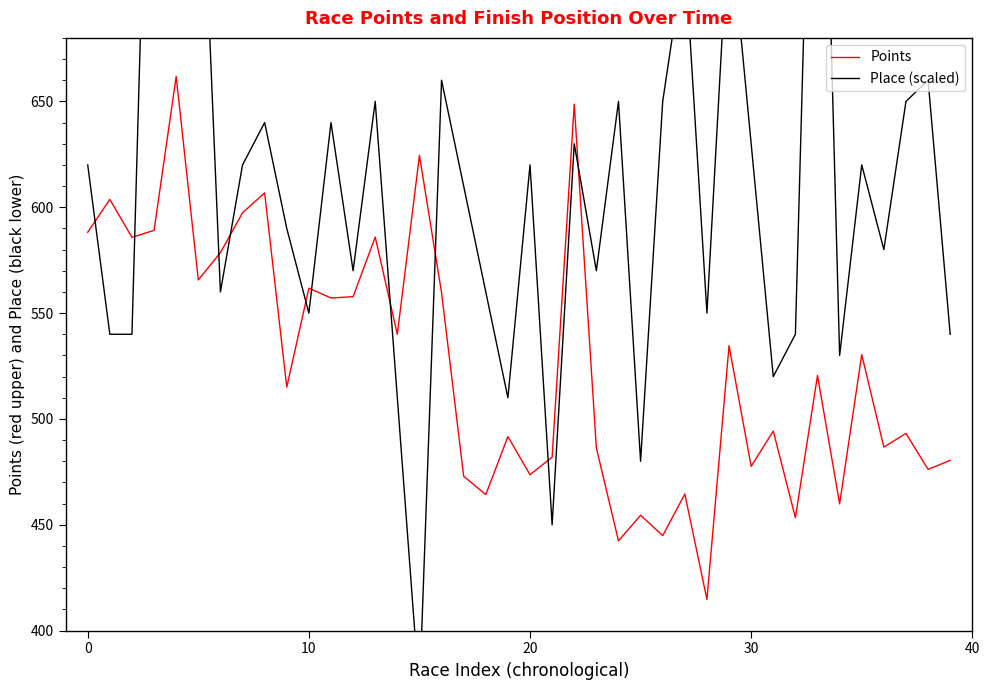

Reading left to right, list all the values displayed in this chart.

Points: 588.2	603.7	585.8	589.1	661.8	565.7	578.6	597.4	606.8	515.0	561.8	557.1	557.8	585.9	540.0	624.5	559.6	472.9	464.3	491.7	473.7	482.0	648.7	486.3	442.4	454.5	444.9	464.5	414.7	534.6	477.6	494.3	453.4	520.6	459.9	530.4	486.7	493.2	476.2	480.4
Place (scaled): 620.0	540.0	540.0	910.0	690.0	810.0	560.0	620.0	640.0	590.0	550.0	640.0	570.0	650.0	510.0	370.0	660.0	610.0	560.0	510.0	620.0	450.0	630.0	570.0	650.0	480.0	650.0	720.0	550.0	740.0	630.0	520.0	540.0	920.0	530.0	620.0	580.0	650.0	660.0	540.0